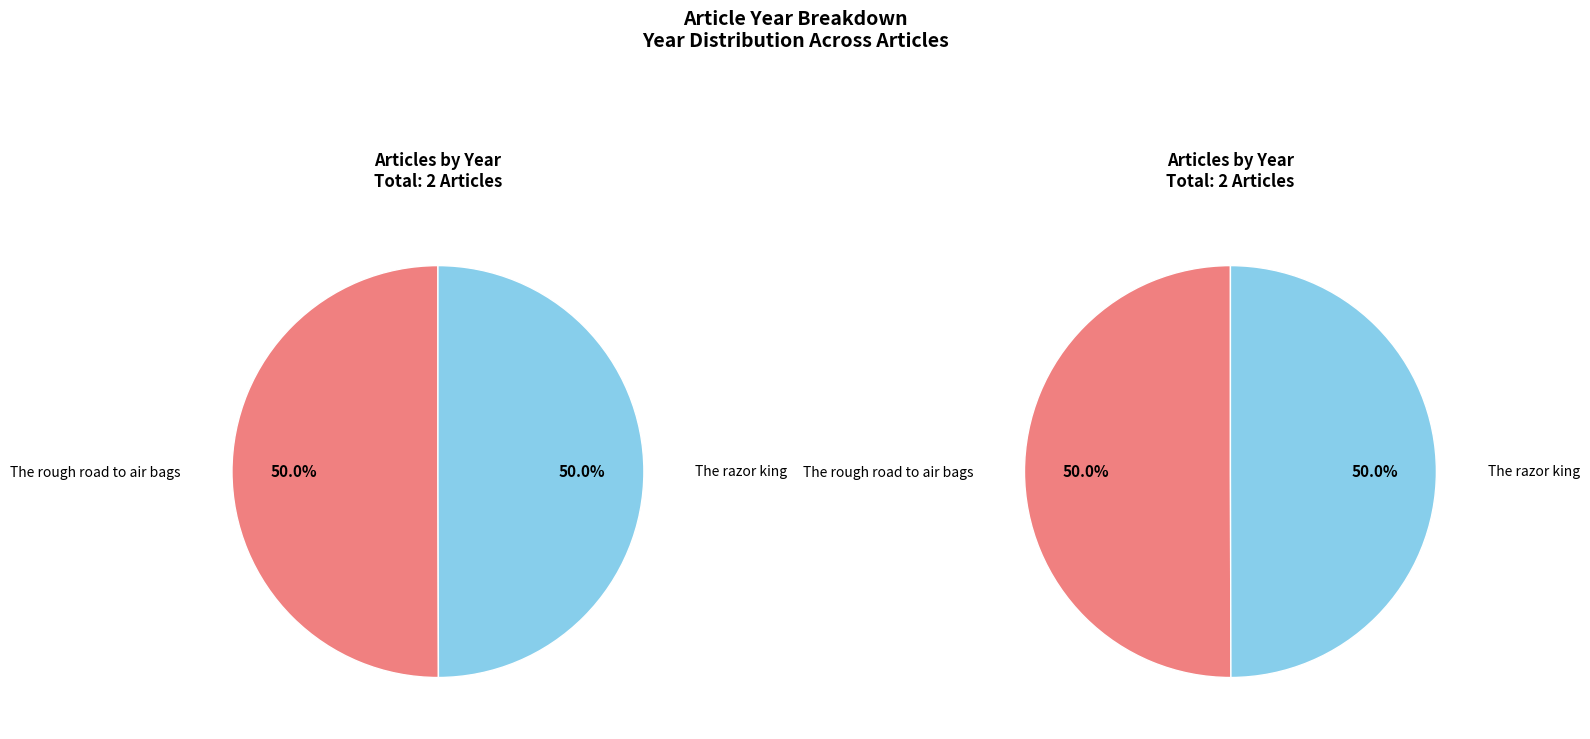

How many segments does this pie chart have?

2